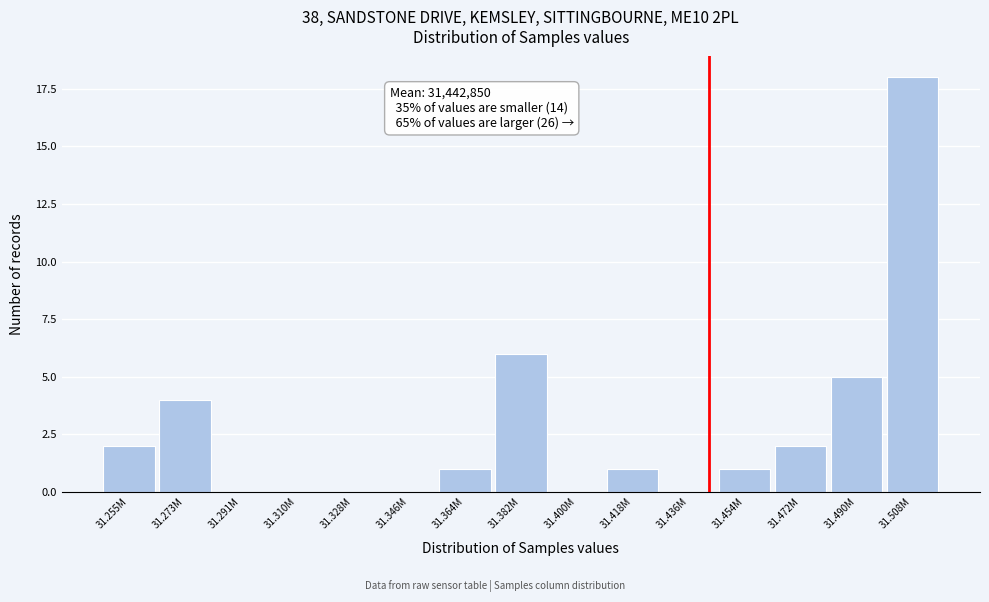

Reading left to right, list all the values displayed in this chart.

31.255M=2	31.273M=4	31.291M=0	31.310M=0	31.328M=0	31.346M=0	31.364M=1	31.382M=6	31.400M=0	31.418M=1	31.436M=0	31.454M=1	31.472M=2	31.490M=5	31.508M=18